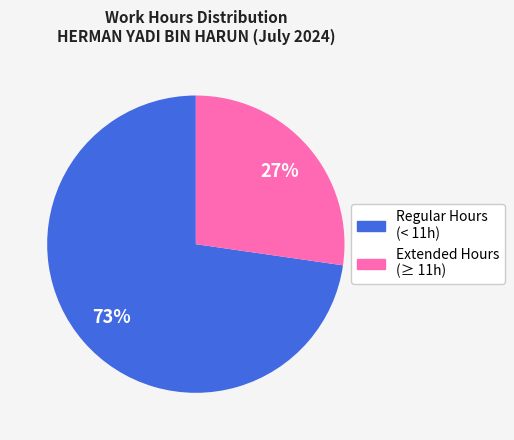

Is there any slice that represents more than half of the pie?

Yes